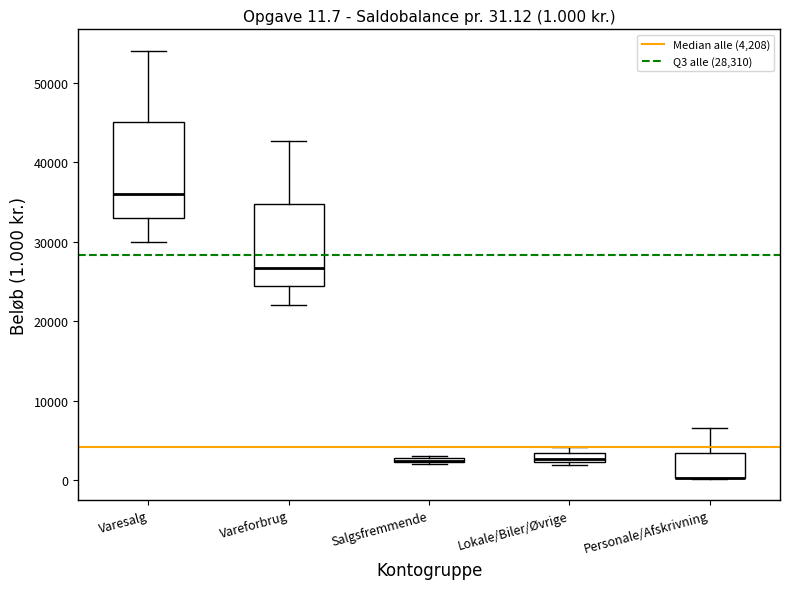

Comparing the boxes themselves (not the whiskers), which one is the tallest?

Varesalg